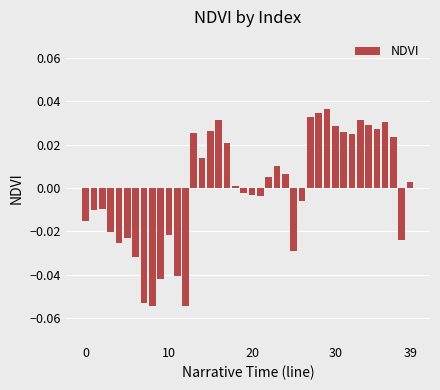

Are the bars horizontal?

No